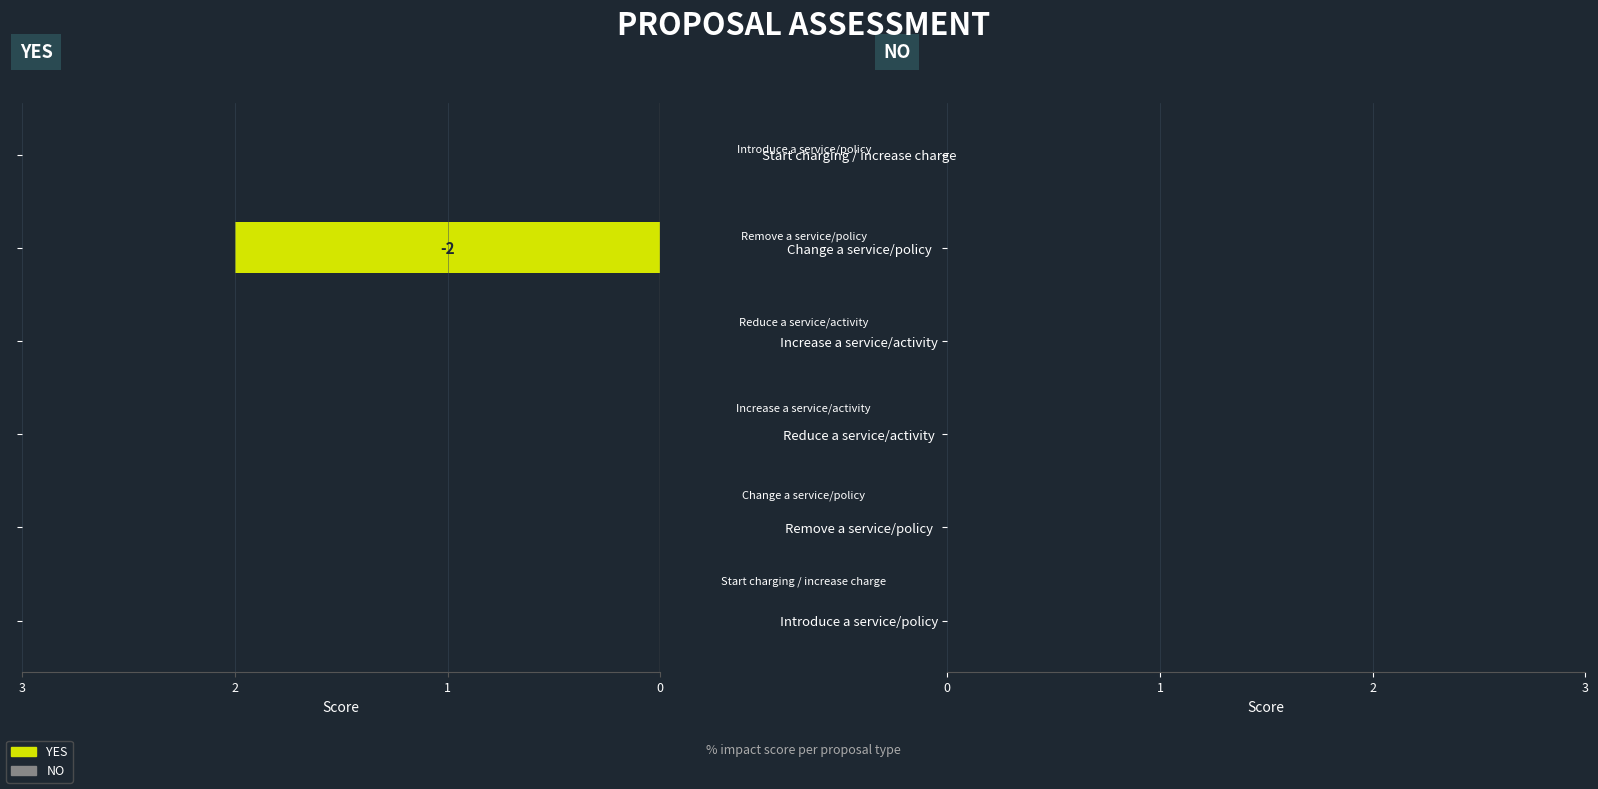

Are the bars horizontal?

Yes